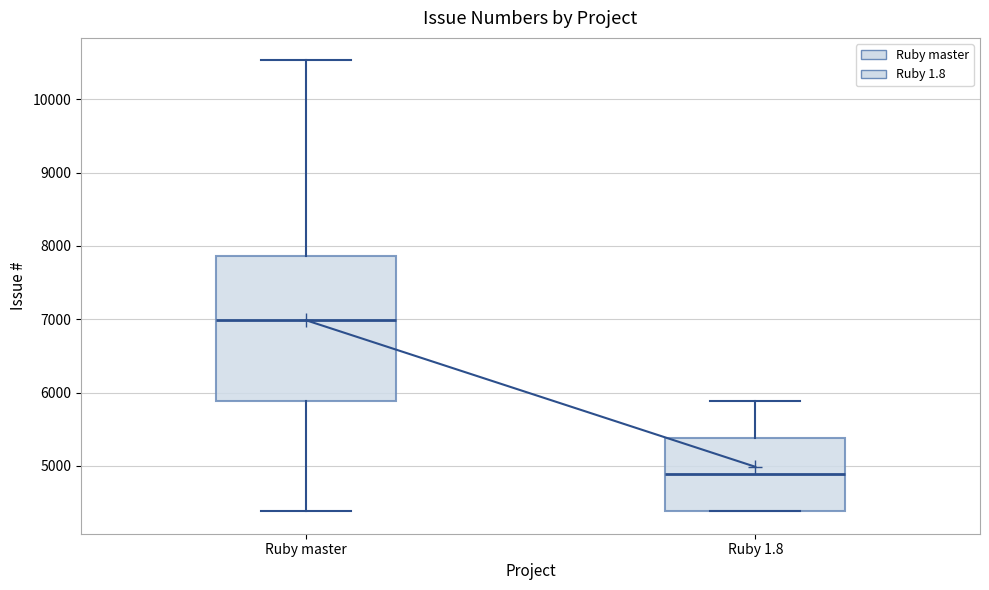

Comparing the boxes themselves (not the whiskers), which one is the tallest?

Ruby master